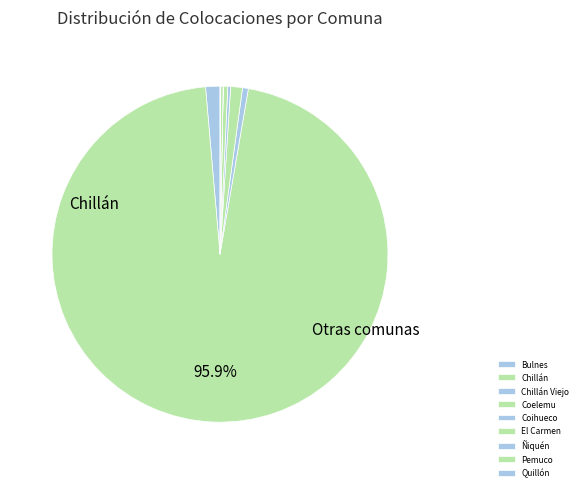

How much of the chart is everything except Ñiquén?

100.0%